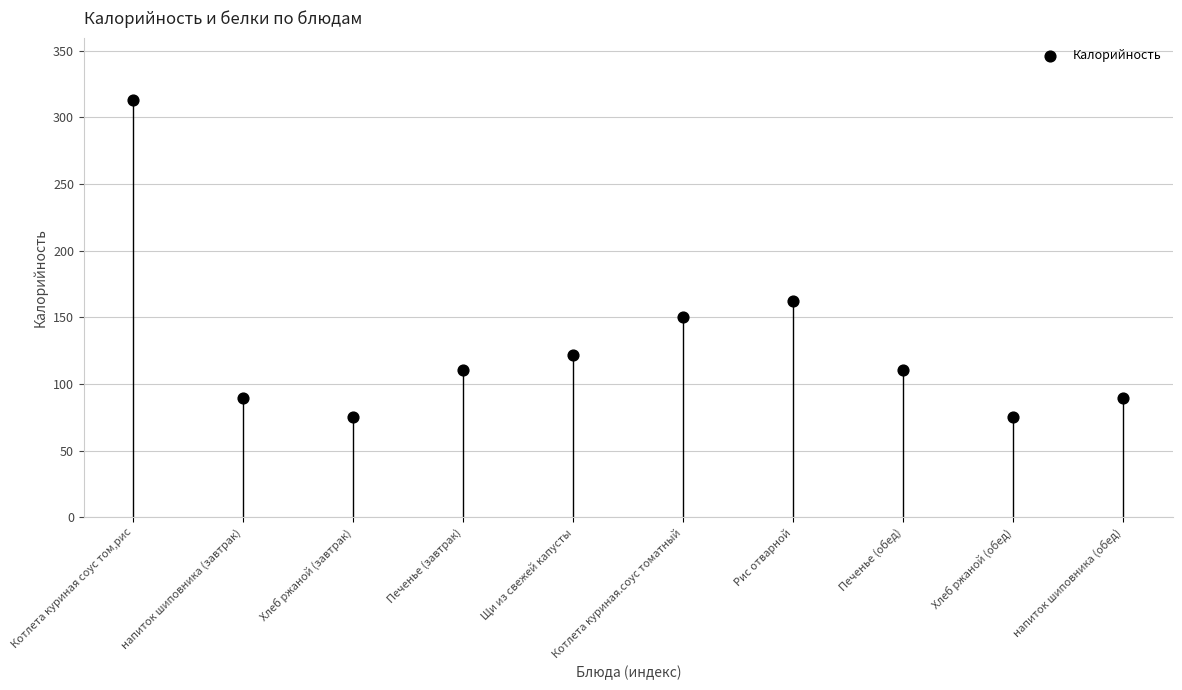

What Y value in the scatter plot is closest to 193?

162.3